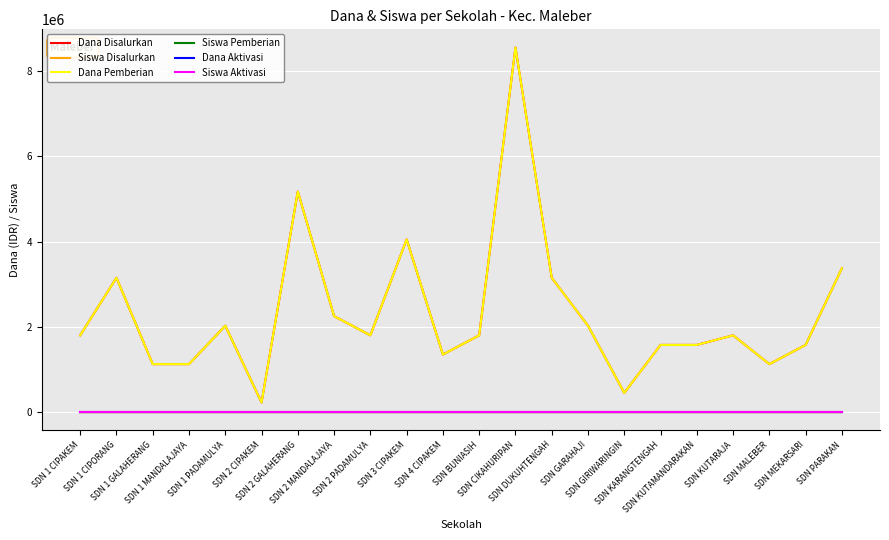

What position from the right is SDN GIRIWARINGIN?

7